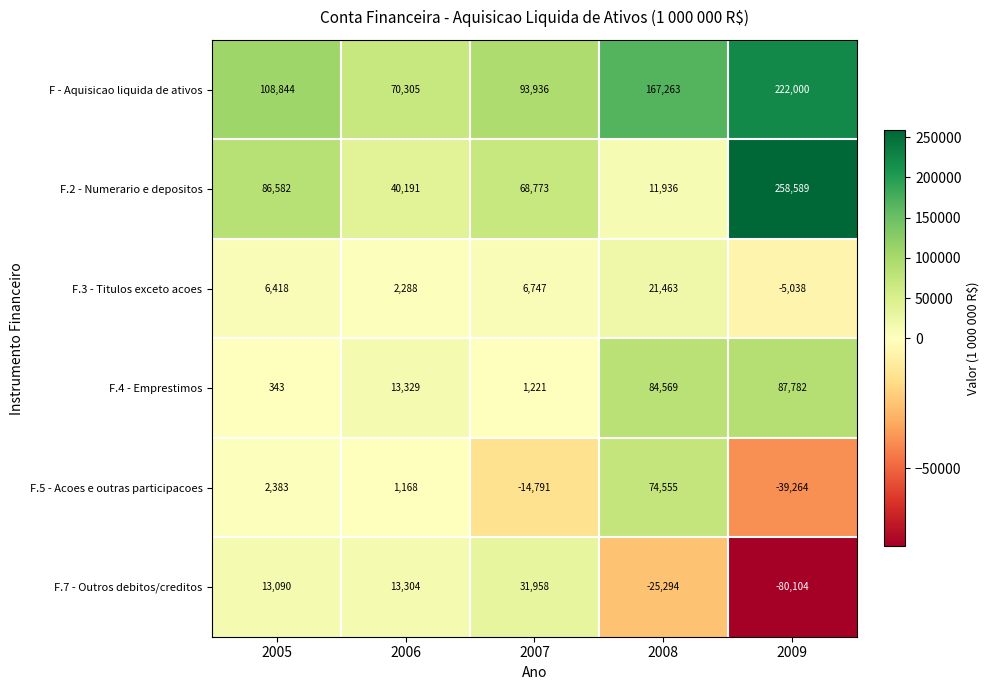

What is the sum of all F - Aquisicao liquida de ativos values?

662348